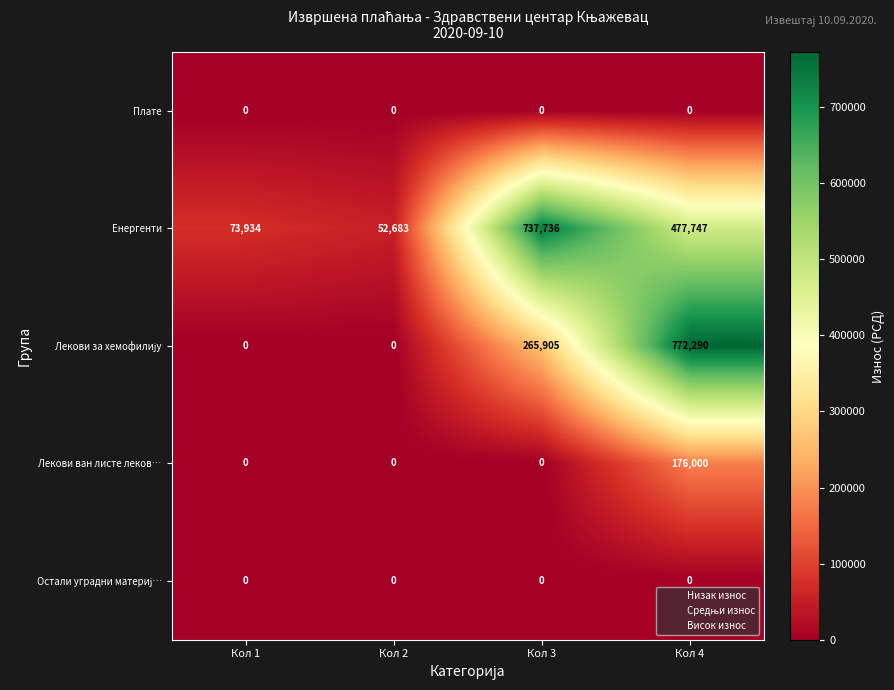

What is the average value of the Лекови ван листе леков… series?

44000